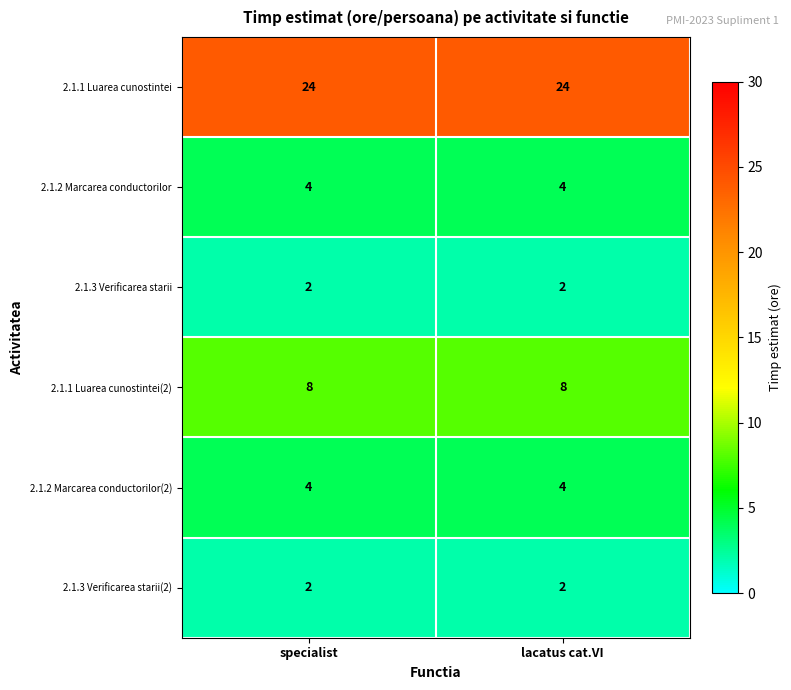

What is the spread (max minus min) of values at lacatus cat.VI?

22